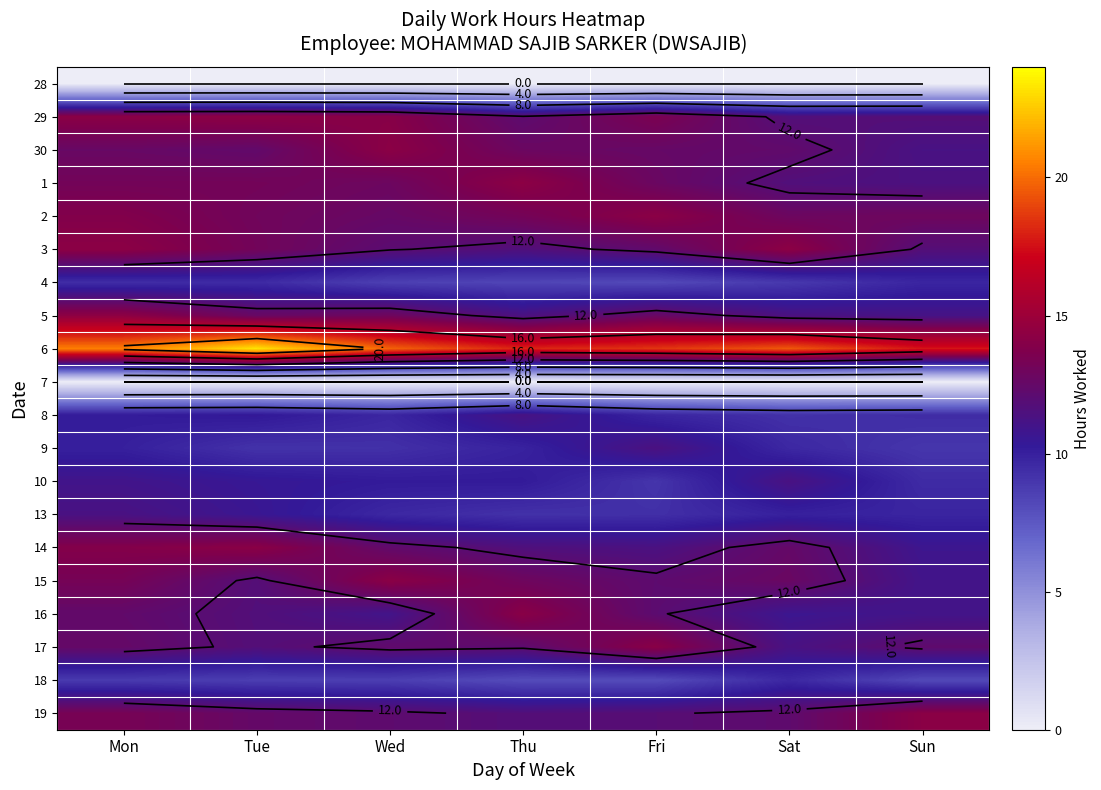

True or false: row_4 has a value of 7.0 at Sun.

False